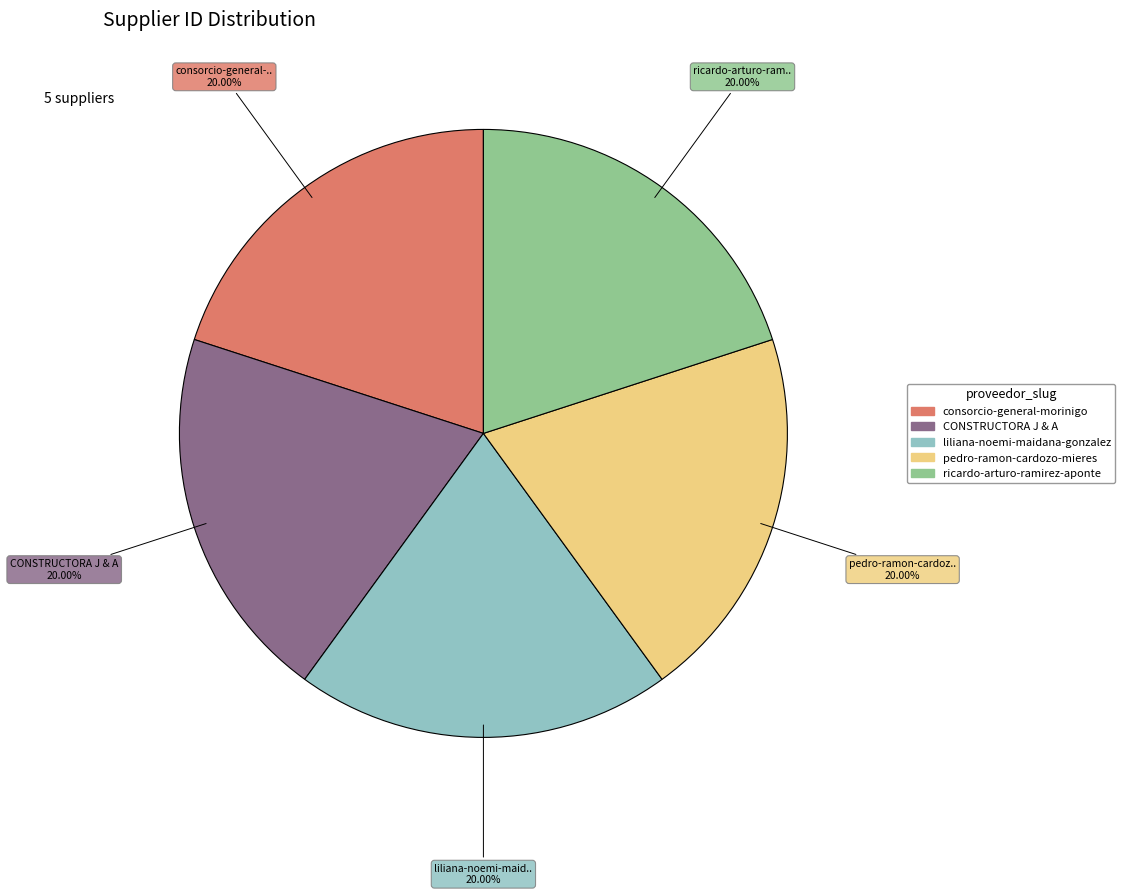

How many slices are in this pie chart?

5